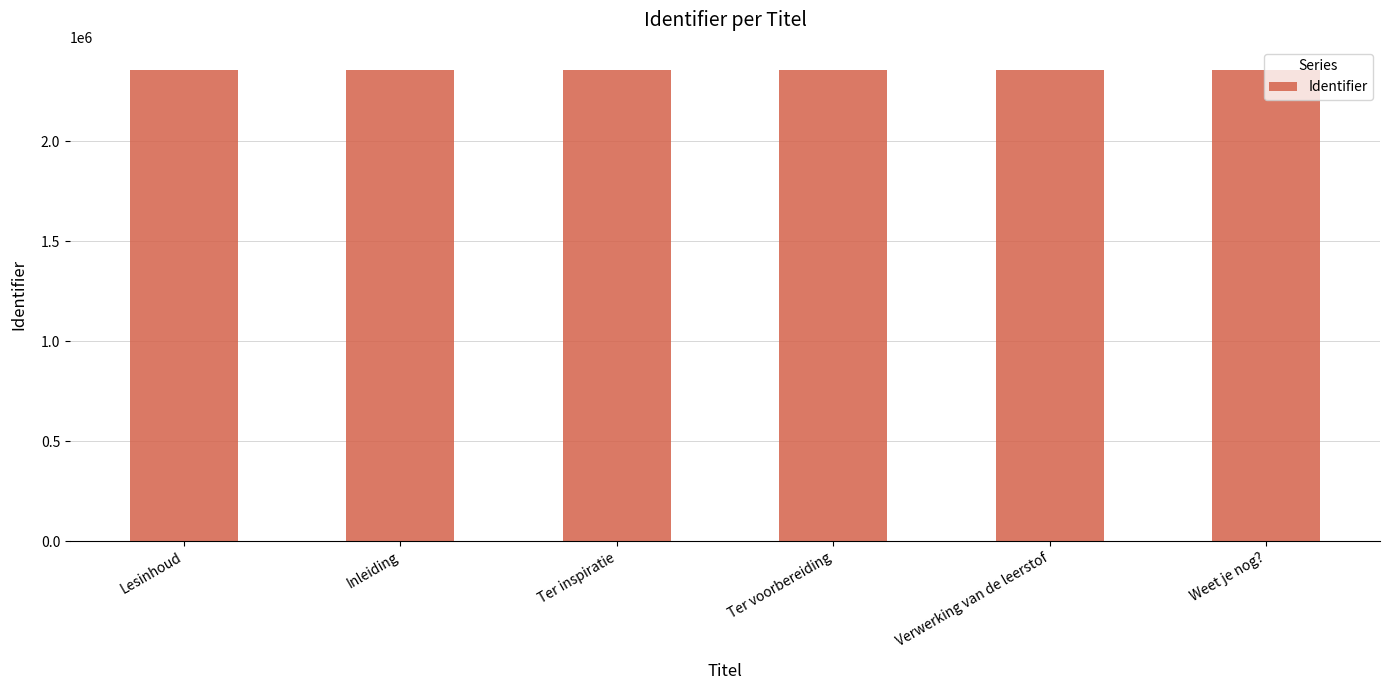

Count the values in the range 2353095 to 2353098.

4